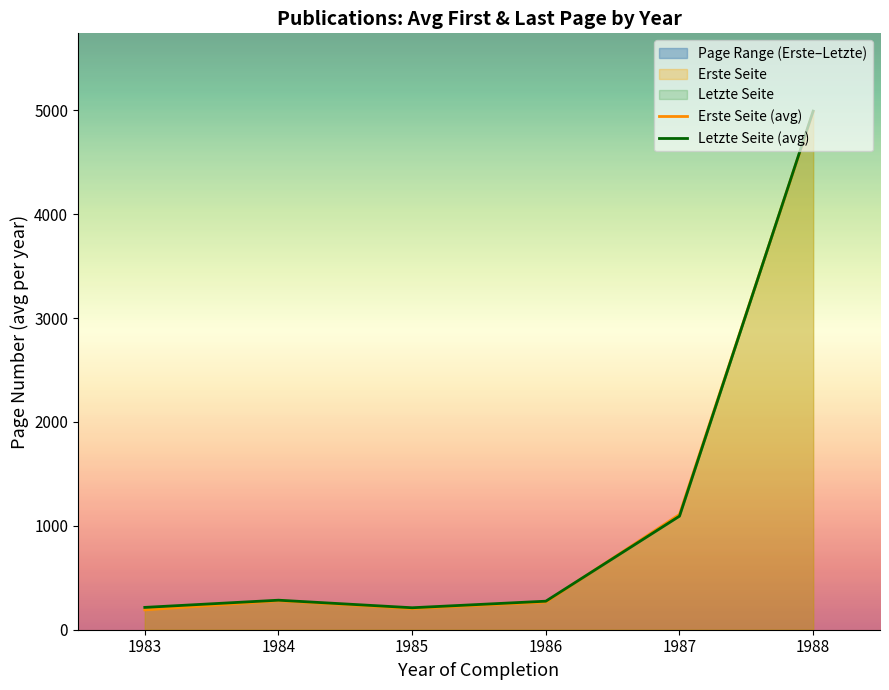

At which label does Erste Seite (avg) first exceed 278?

1984